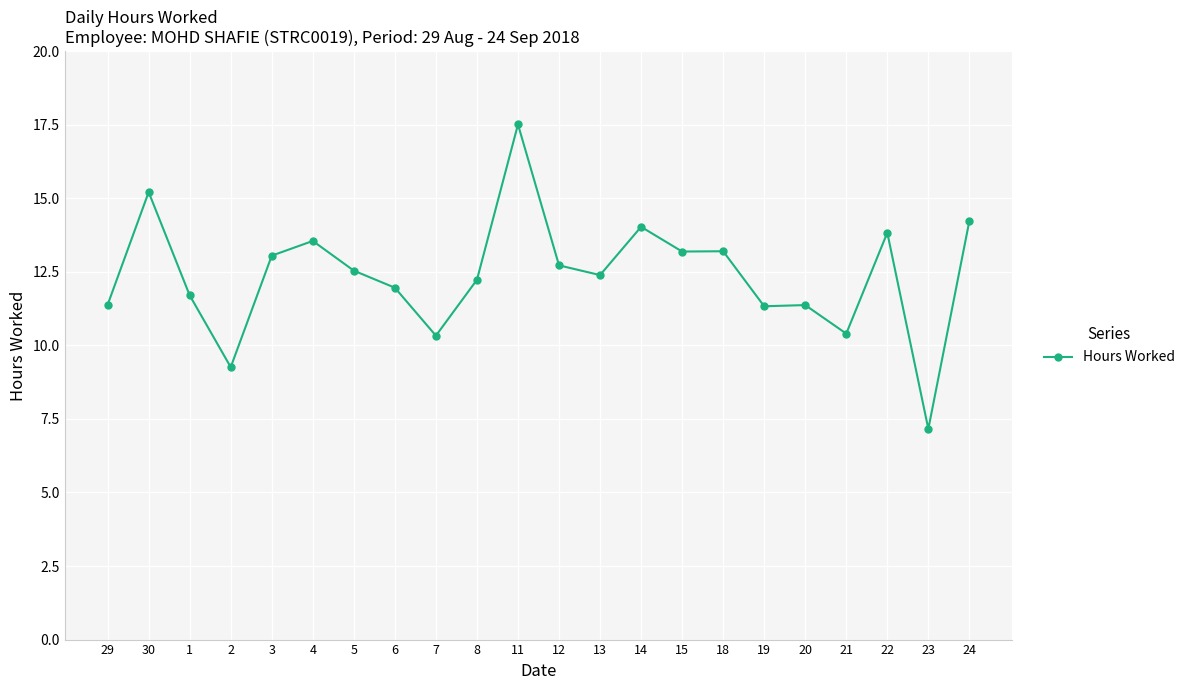

At which category does the chart reach its minimum across all series?

23